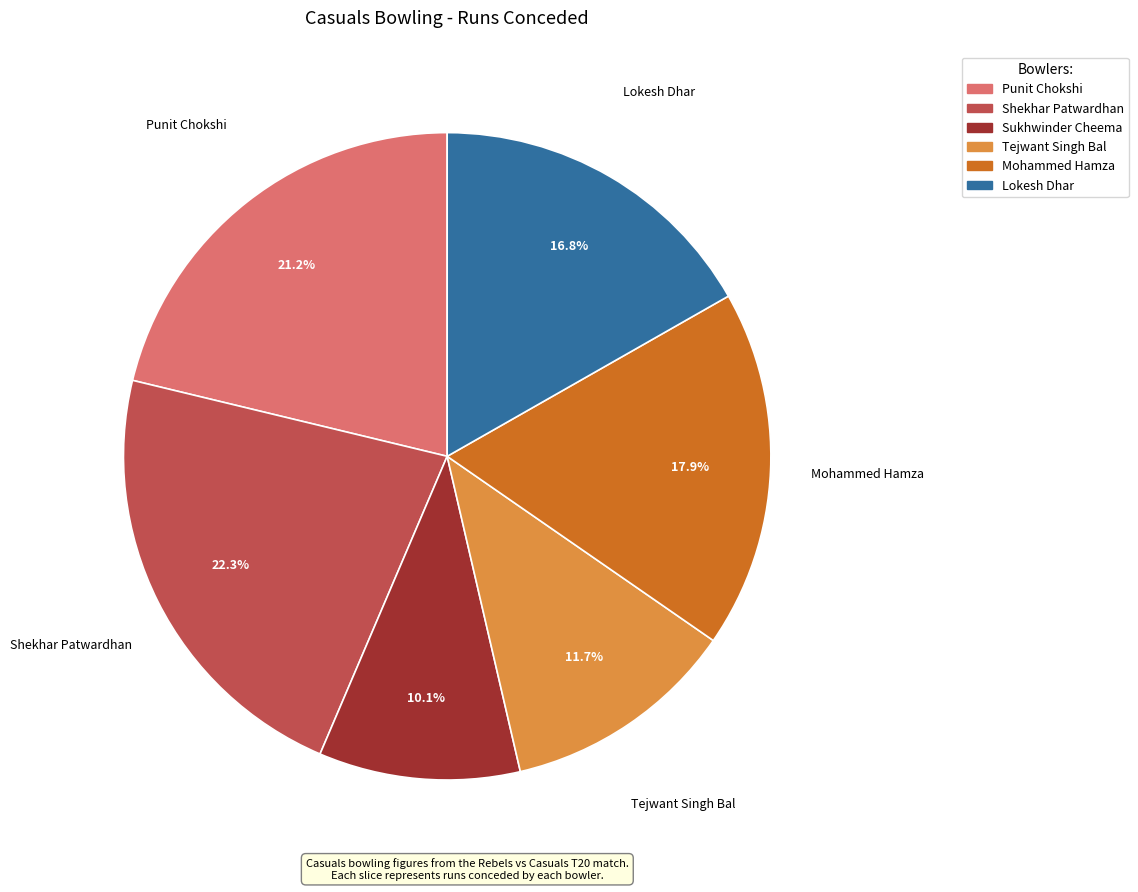

What is the largest slice in the pie chart?

Shekhar Patwardhan